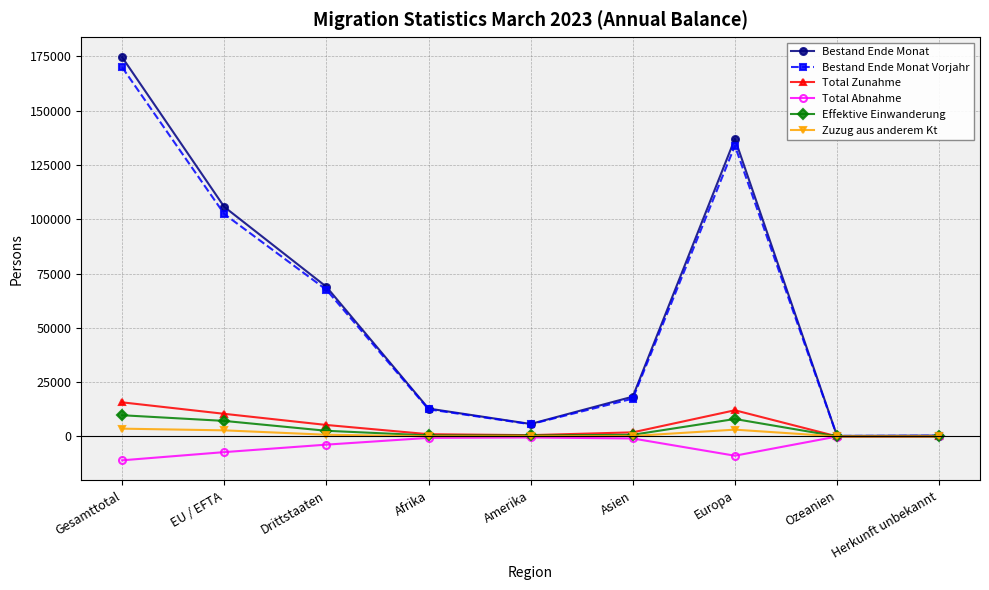

At how many categories does at least one series exceed 86345?

3